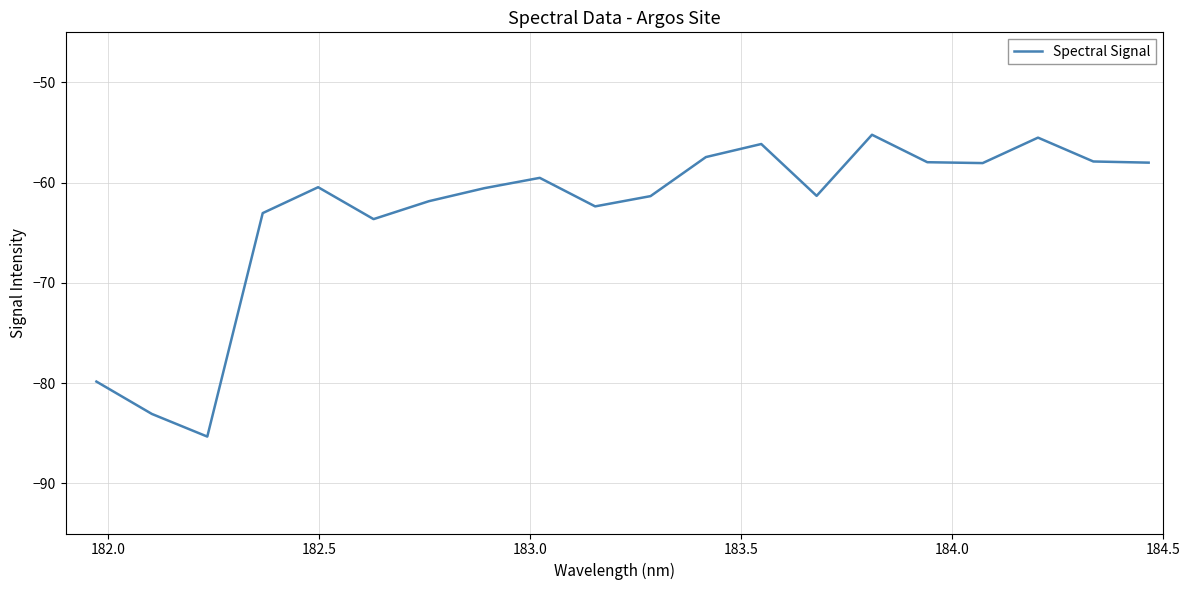

What is the difference between the maximum and minimum values?

30.1